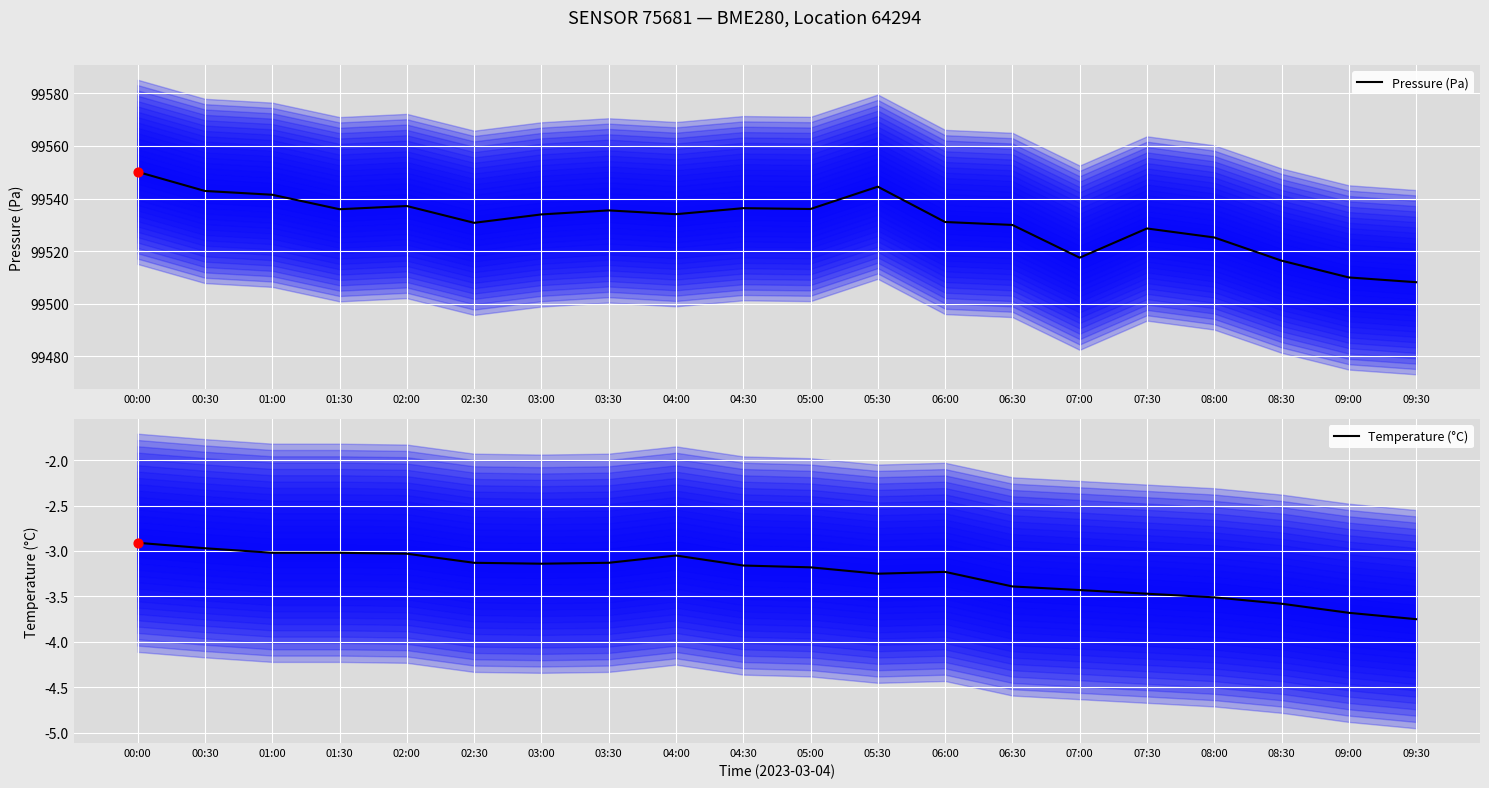

Which series contains the lowest Y value?

Temperature (°C)